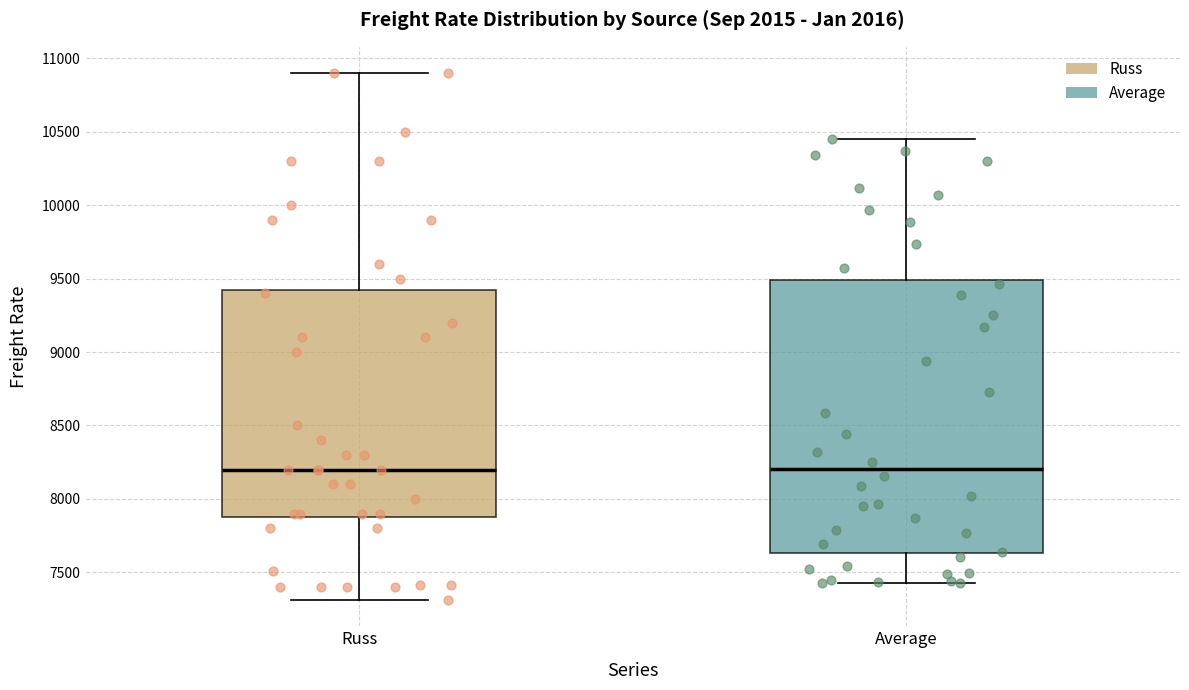

Comparing the boxes themselves (not the whiskers), which one is the tallest?

Average